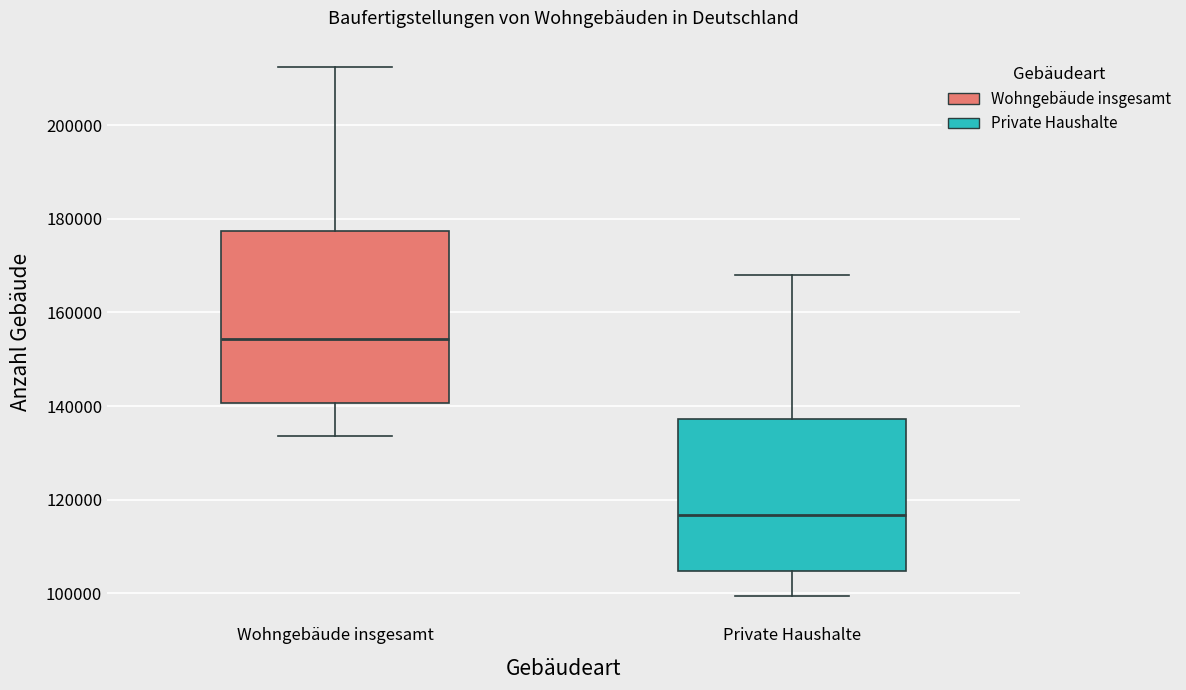

Reading left to right, read every box against the y-axis: the position of its median line, the range the box covers, and the ends of its whiskers. The values are not printed on the chart, so give them approximately, as read against the axis.

Wohngebäude insgesamt: median 154000, box 140000 to 178000, whiskers 134000 to 212000
Private Haushalte: median 116000, box 104000 to 138000, whiskers 100000 to 168000